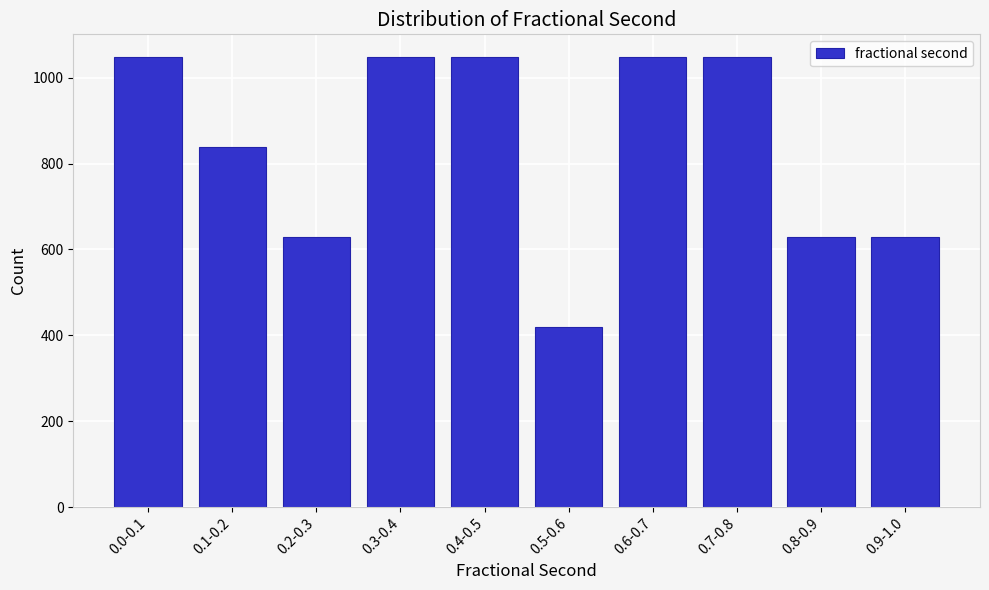

What is the label of the 5th bar from the left?

0.4-0.5